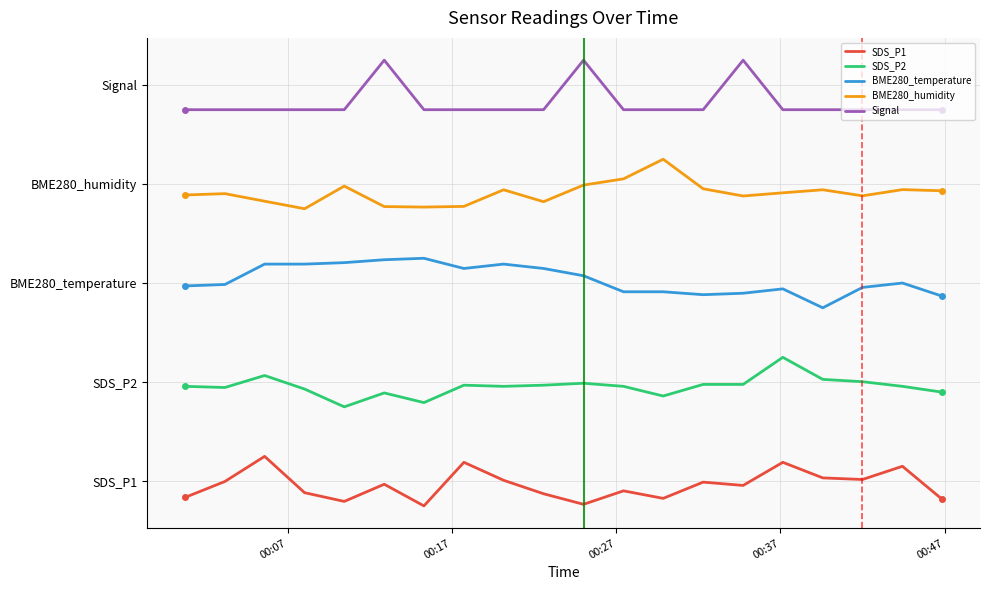

What is the difference between the second highest and second lowest values in the SDS_P1 series?

8.5